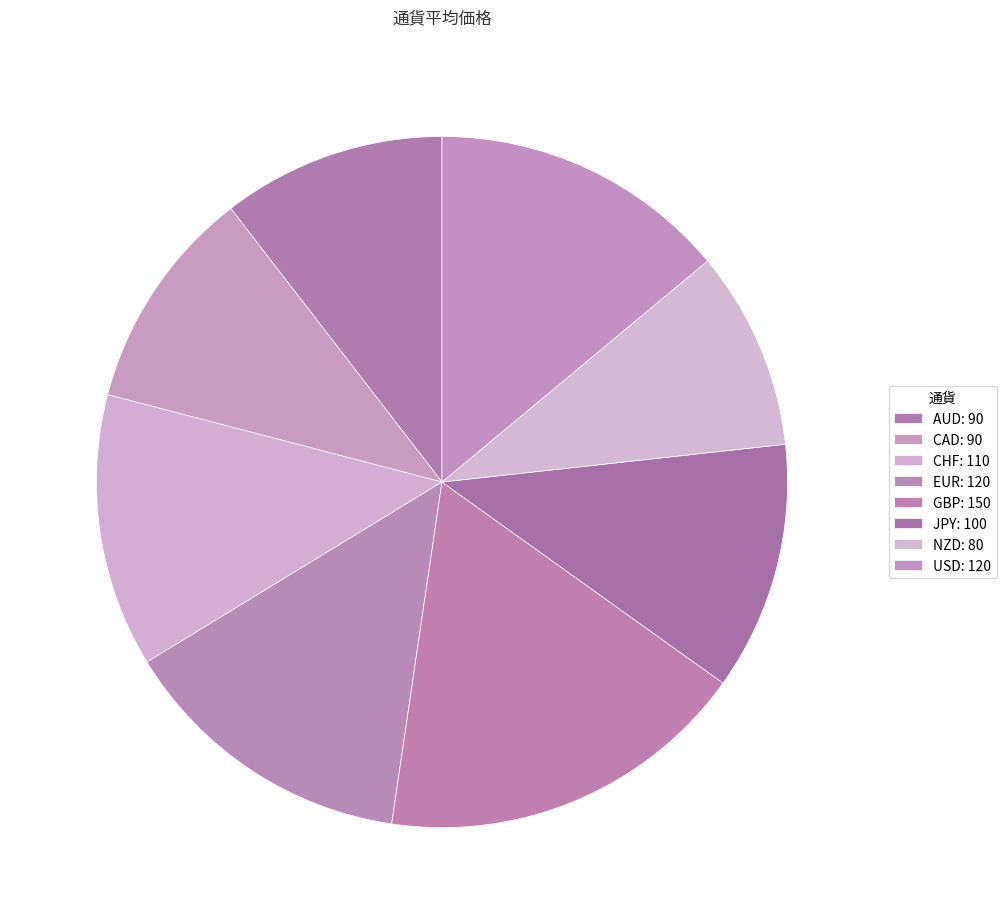

How many slices are in this pie chart?

8